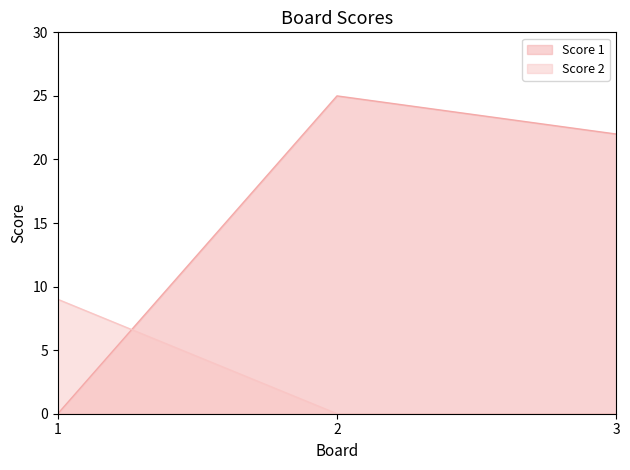

True or false: Score 1 has a value of 15 at 2.

False